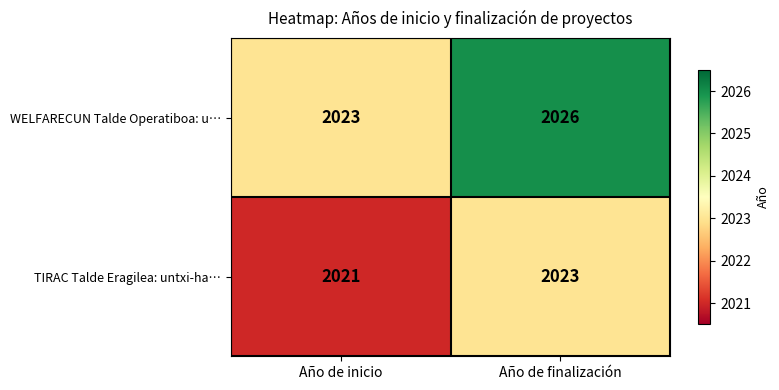

What value does the TIRAC Talde Eragilea: untxi-ha… series have at Año de inicio?

2021